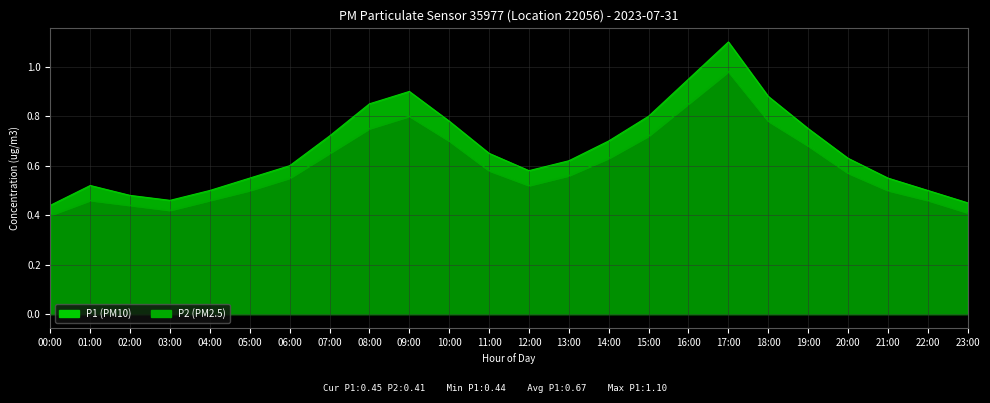

How many lines are shown in the chart?

2